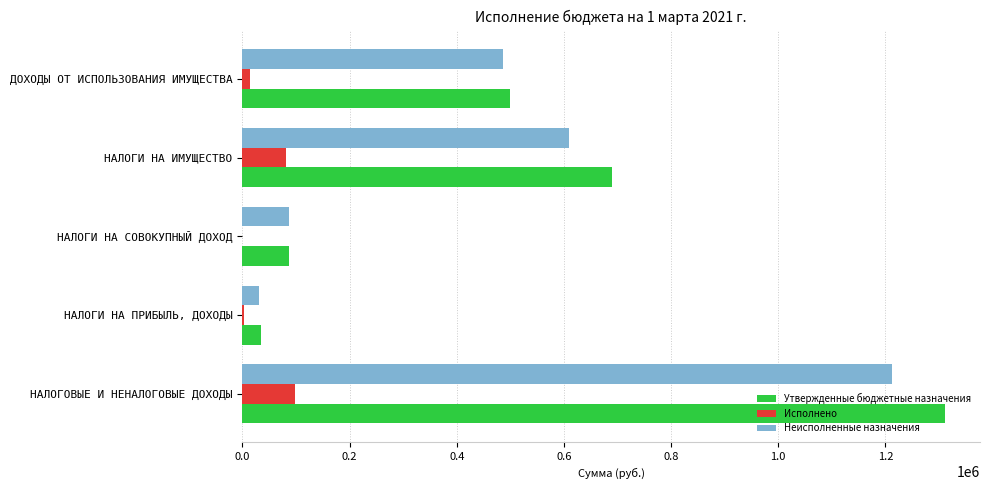

What are all the series names shown in the legend?

Утвержденные бюджетные назначения, Исполнено, Неисполненные назначения